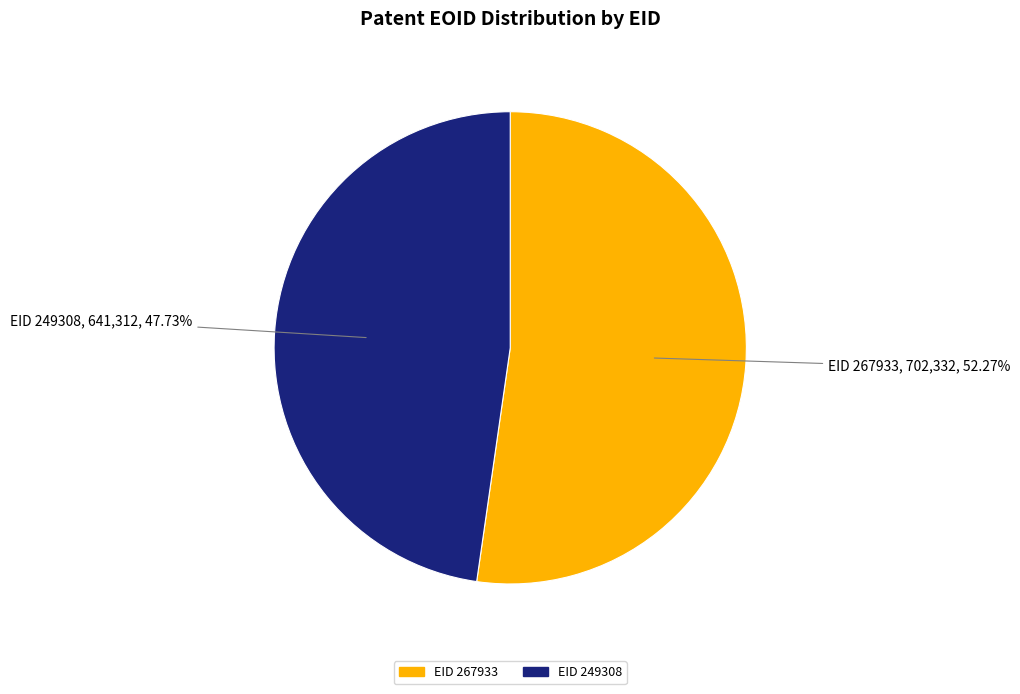

Rank the categories by value from highest to lowest.

EID 267933, EID 249308